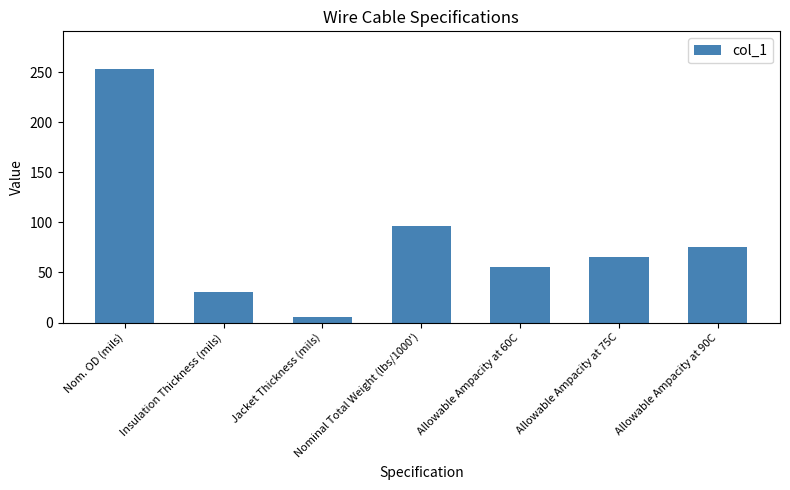

Which category has the highest value across all series?

Nom. OD (mils)